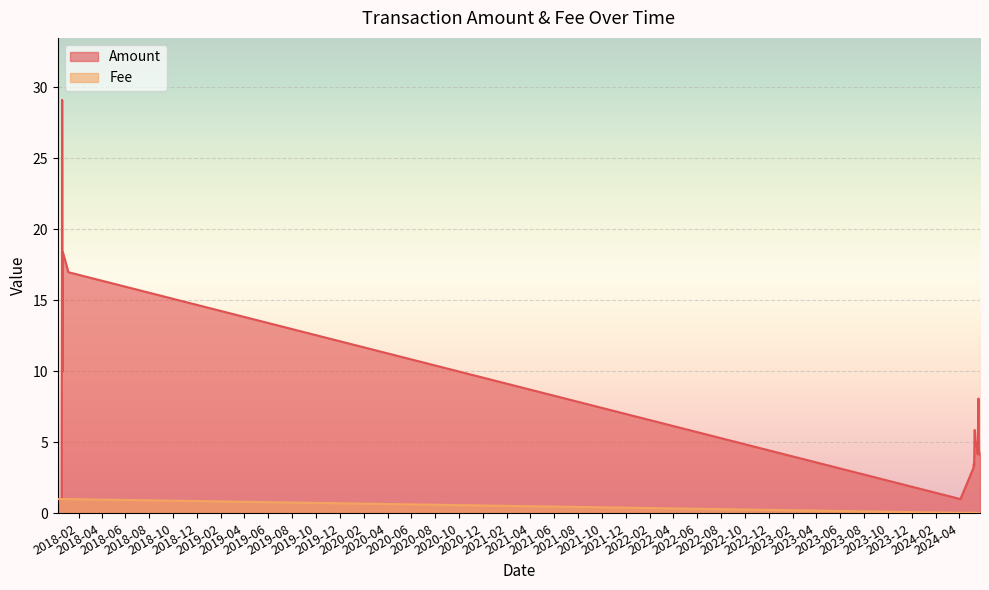

At which label does Fee reach its minimum?

2024-05-11